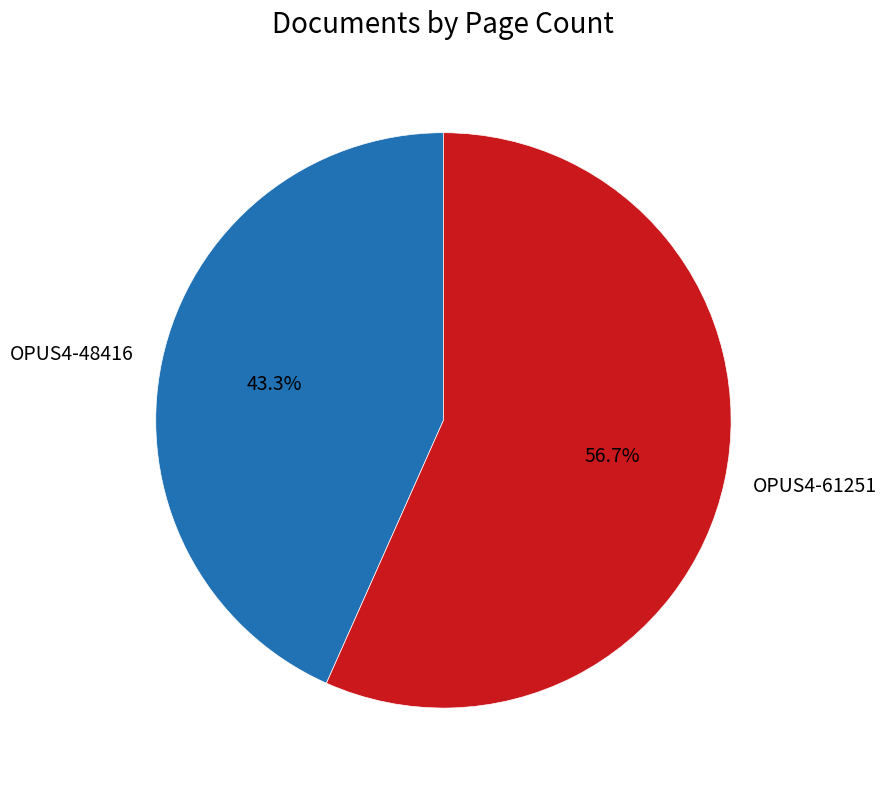

Approximately how many times larger is the value at OPUS4-61251 compared to OPUS4-48416?

1.3